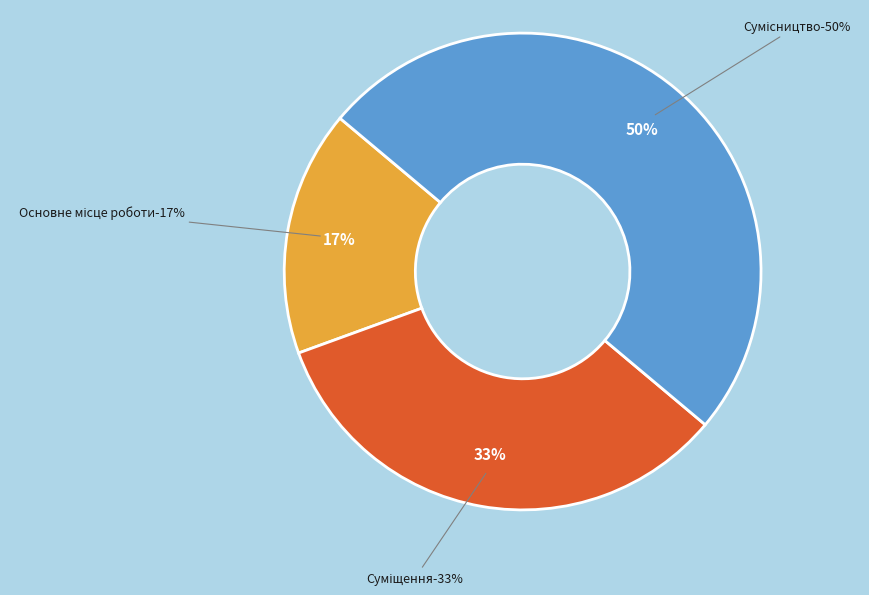

How many slices are in this pie chart?

3